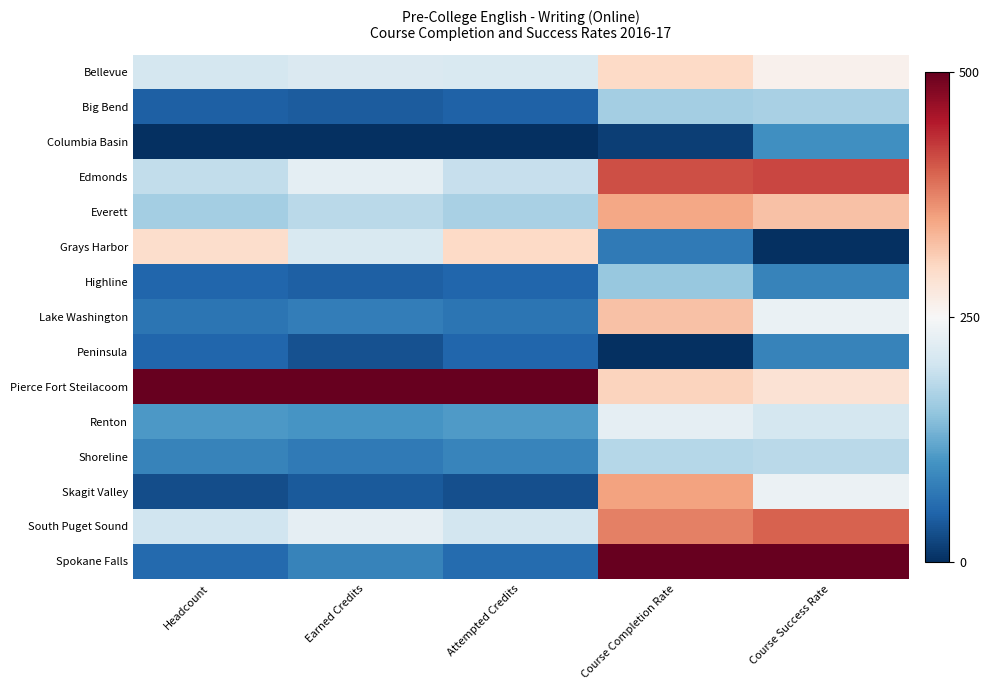

List the series in order of their peak value, lowest first.

Peninsula, Columbia Basin, Highline, Big Bend, Shoreline, Renton, Grays Harbor, Bellevue, Lake Washington, Everett, Skagit Valley, South Puget Sound, Edmonds, Pierce Fort Steilacoom, Spokane Falls